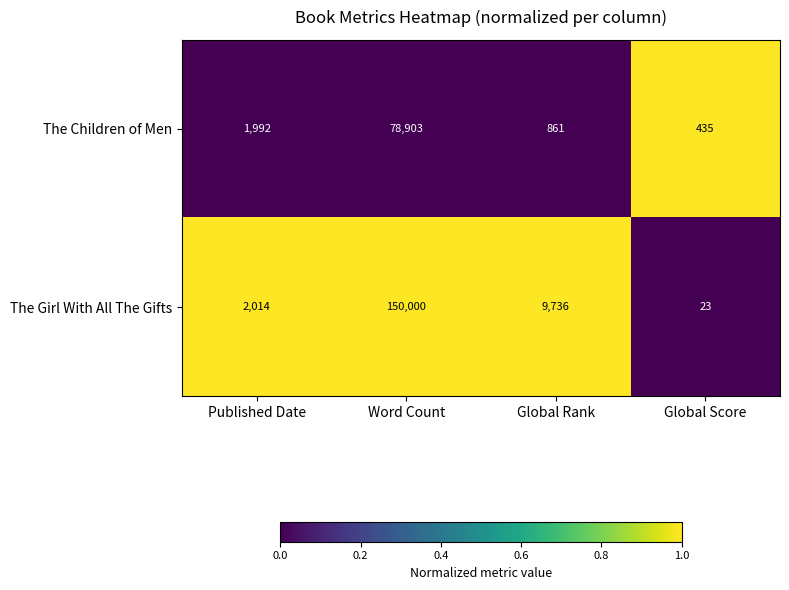

What is the difference between the second highest and minimum values in the The Girl With All The Gifts series?

9713